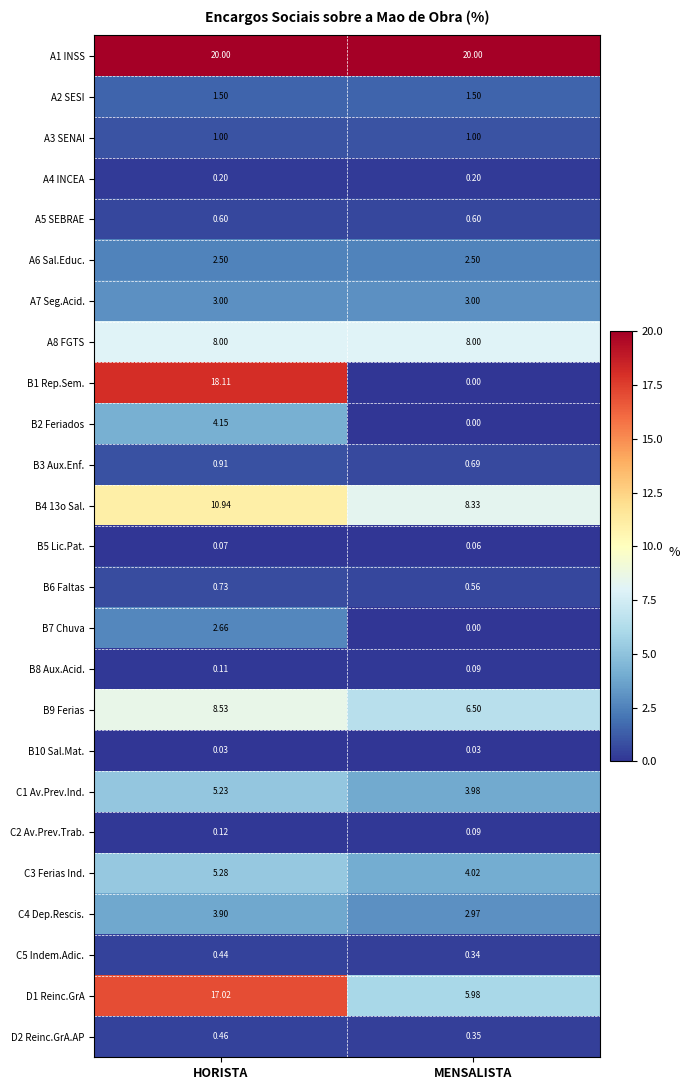

Where is B7 Chuva nearest to the value 1?

MENSALISTA